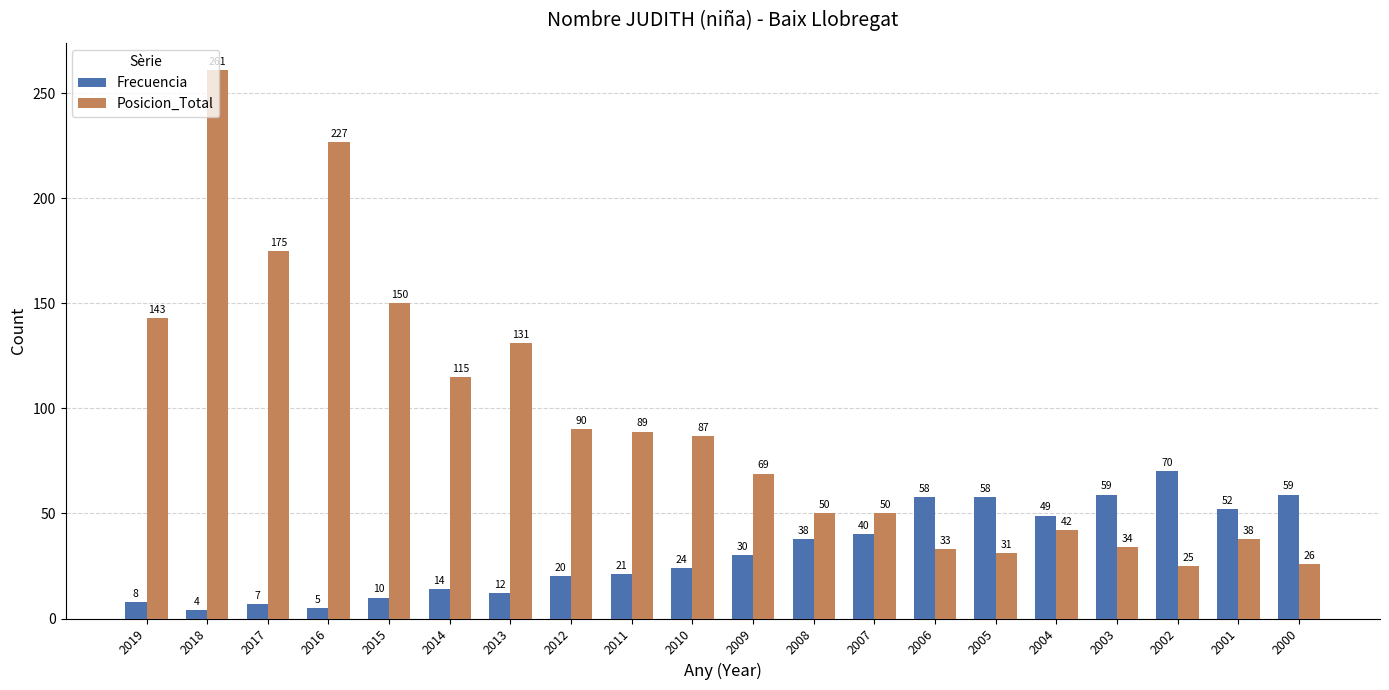

Which series changed the most between 2015 and 2011?

Posicion_Total